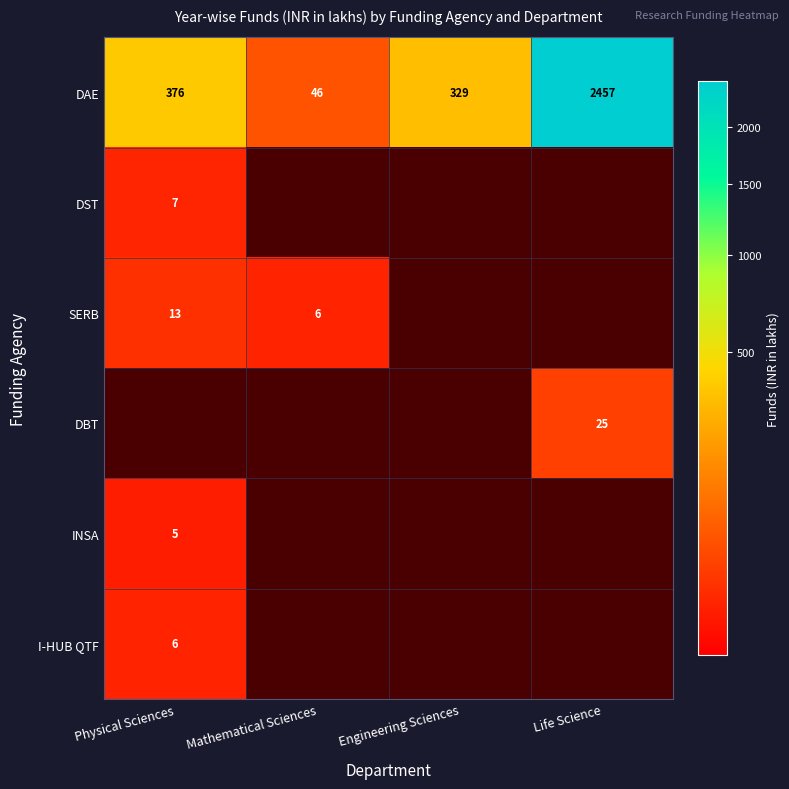

The value of DST at Physical Sciences is 7. True or false?

True